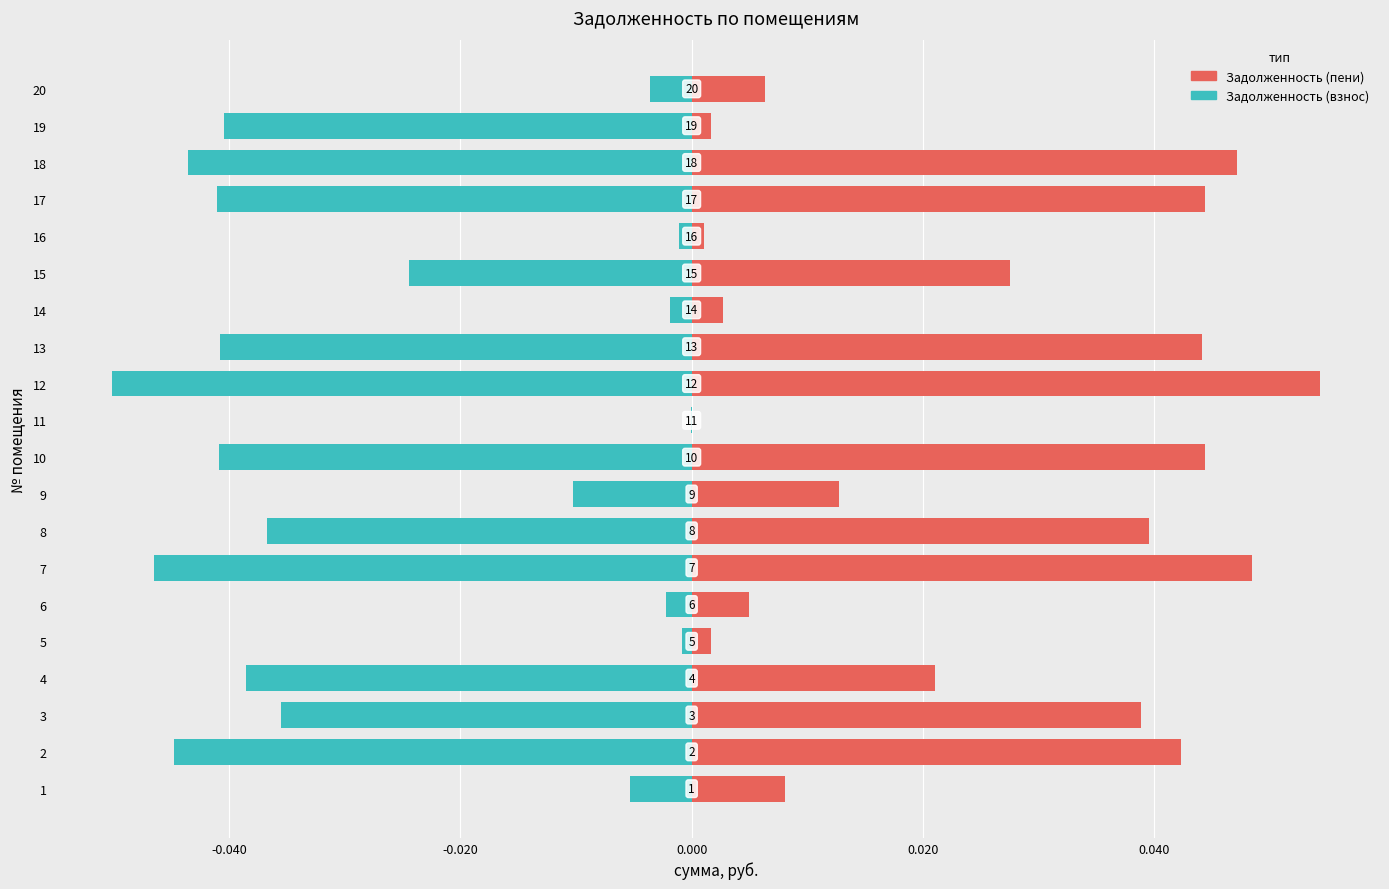

What is the smallest value displayed?

-0.1